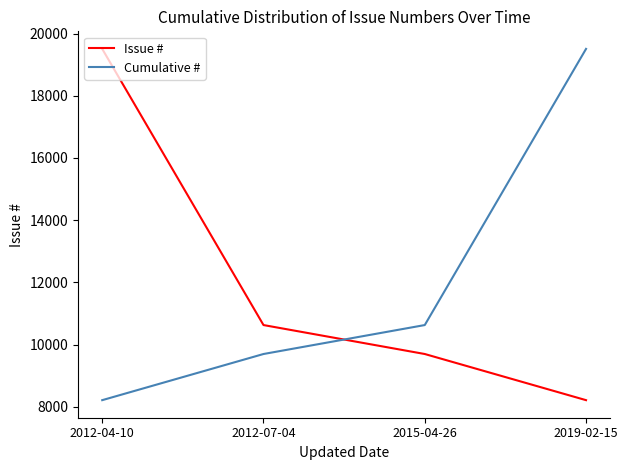

What is the total value across all series at 2012-07-04?

20325